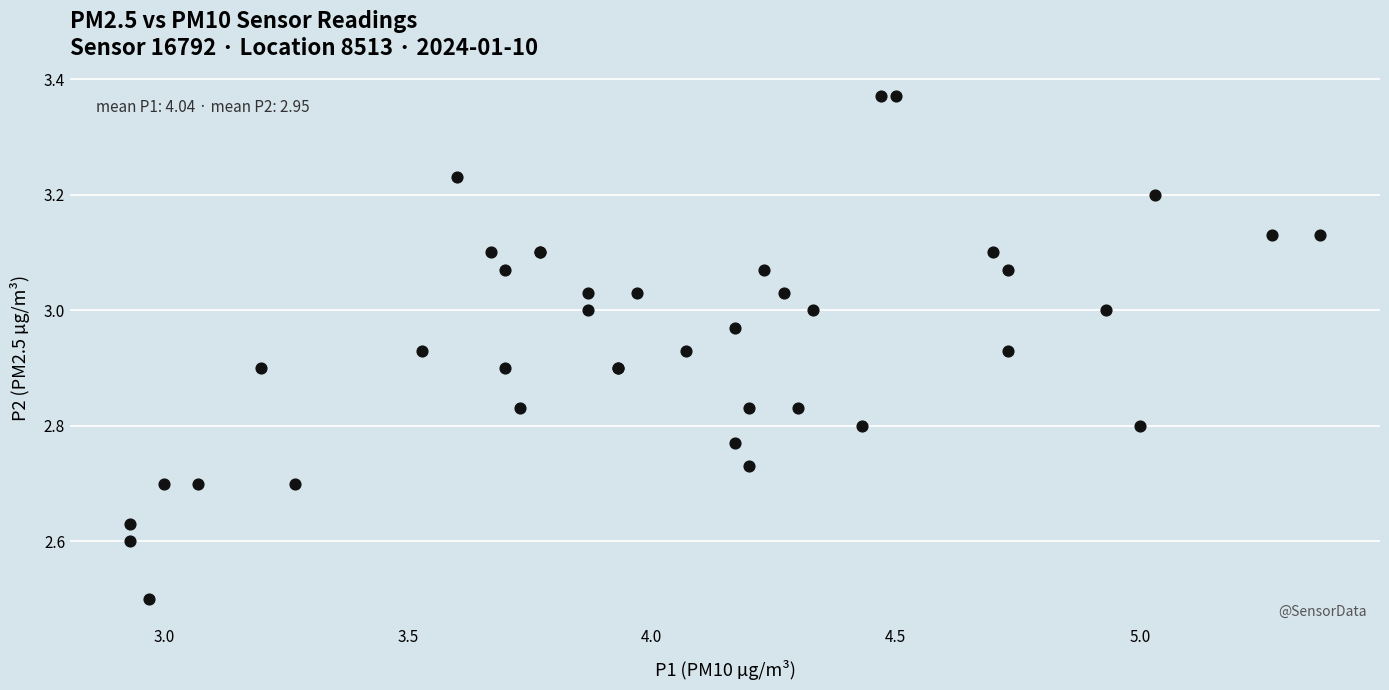

What Y value in the scatter plot is closest to 2?

2.5